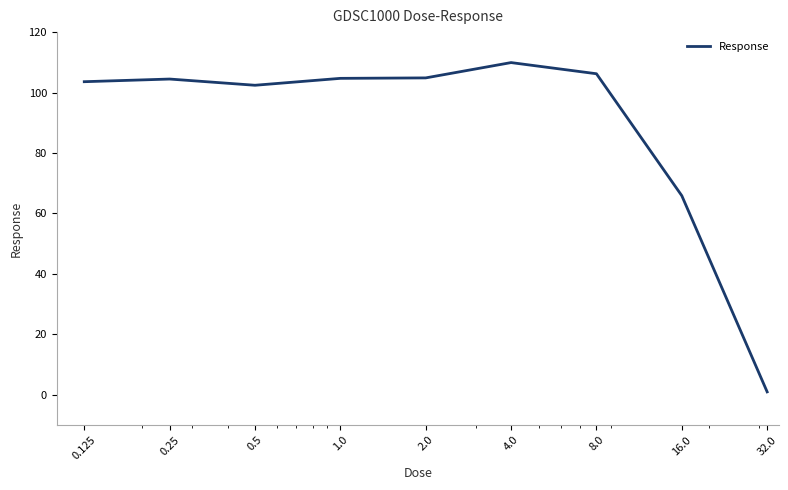

What is the difference between the maximum and minimum values?

108.9